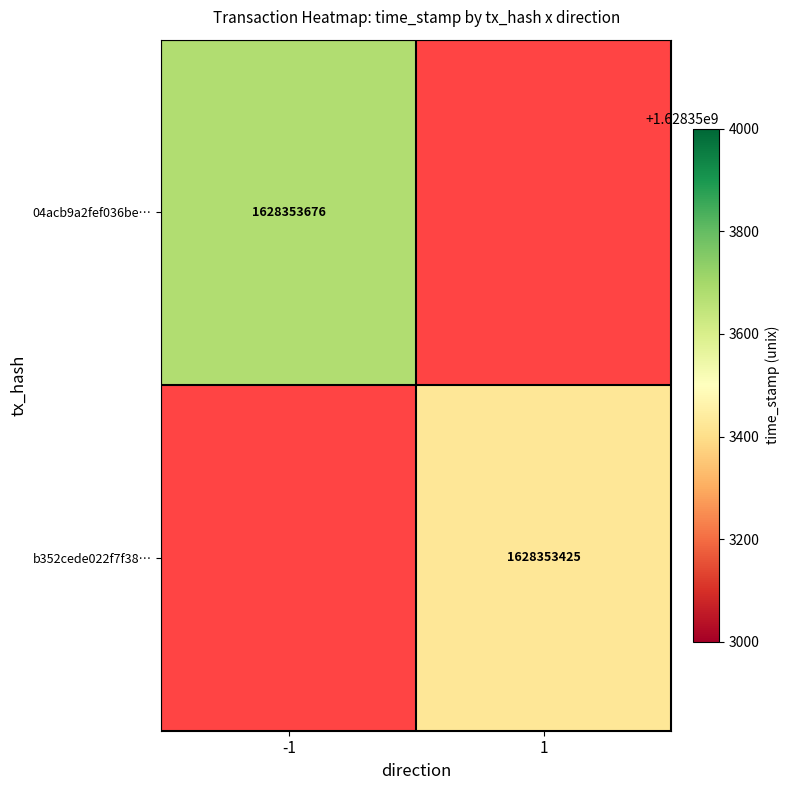

Between time_stamp and direction, which is larger?

time_stamp